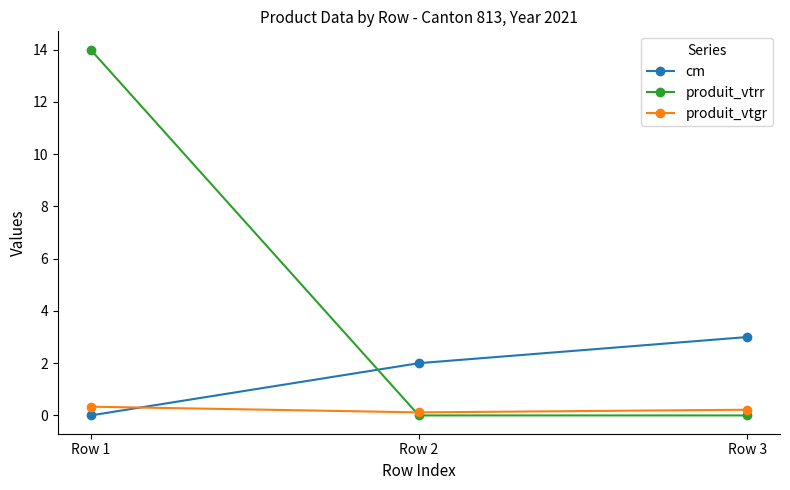

Which series has the widest spread of values?

produit_vtrr